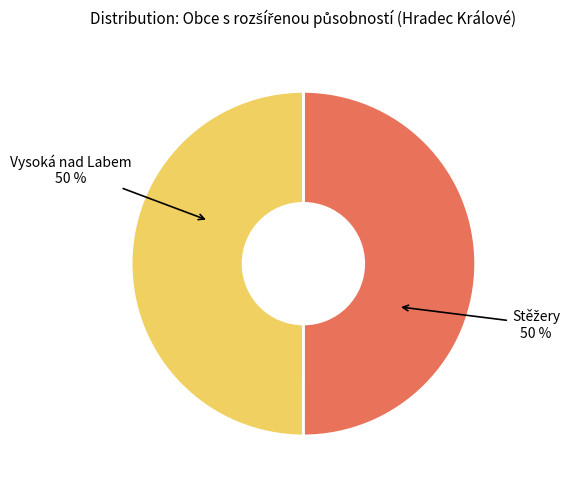

To the nearest percent, what is the average slice percentage?

50%